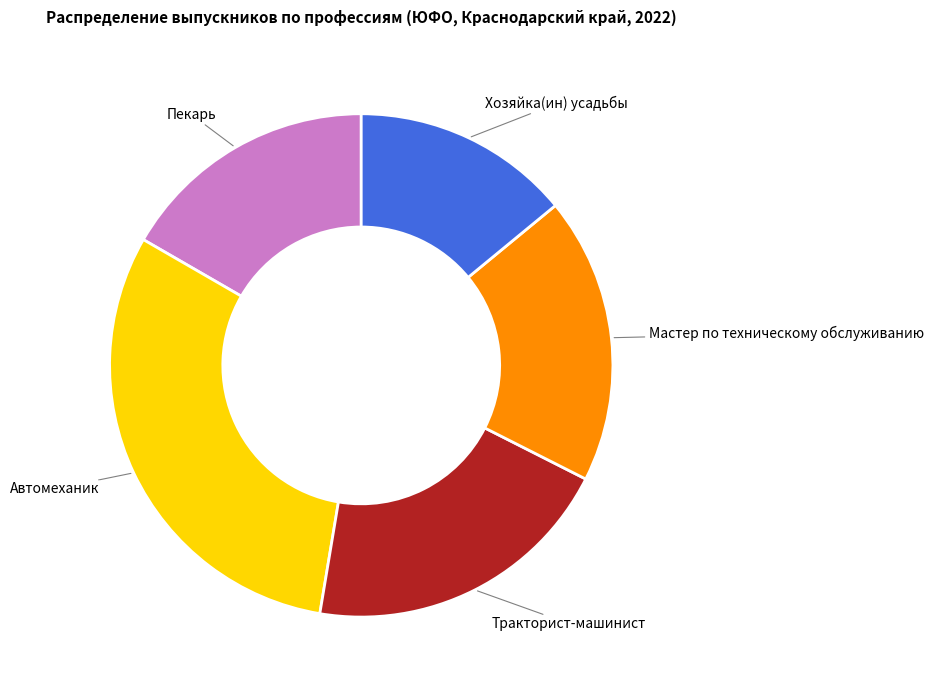

What is the ratio of the value at Пекарь to the value at Тракторист-машинист?

0.8